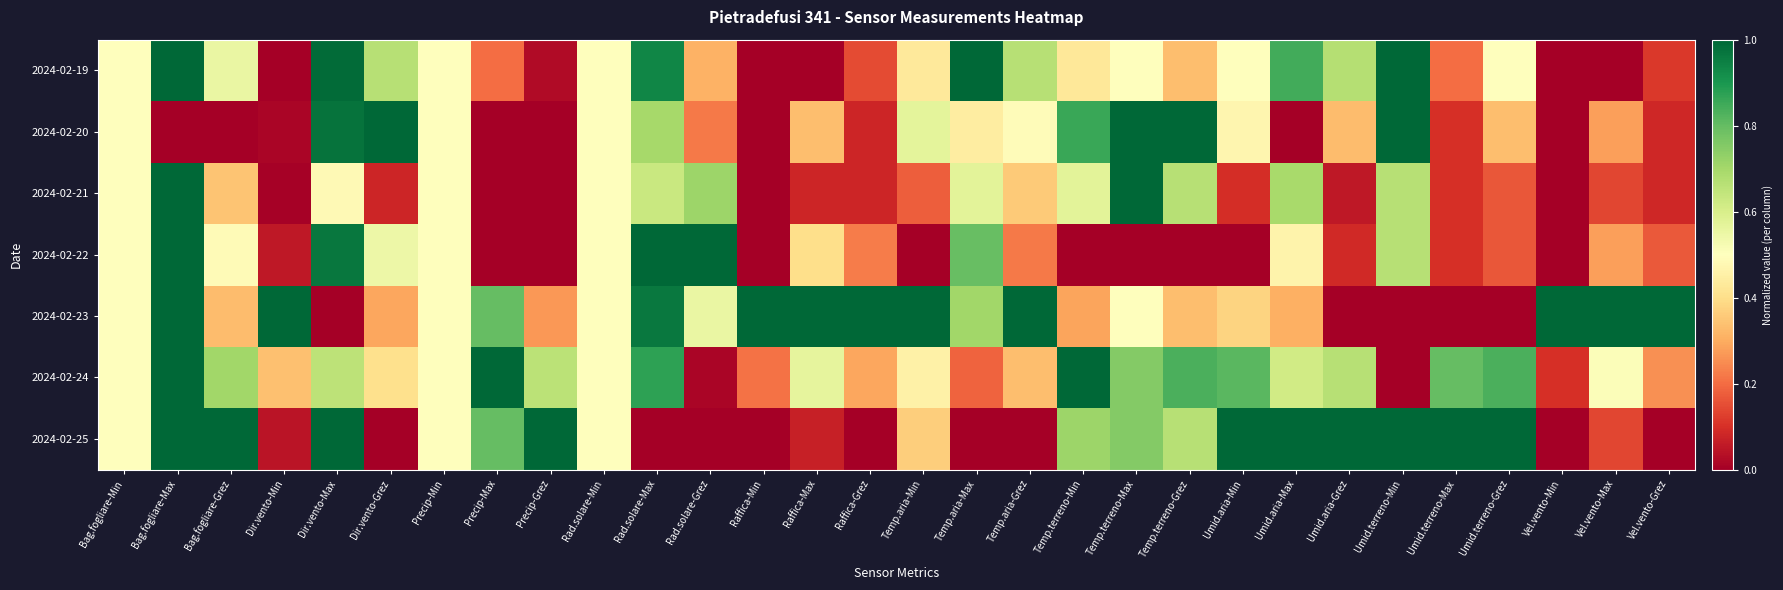

What is the total value across all series at Rad.solare-Grez?

2.8